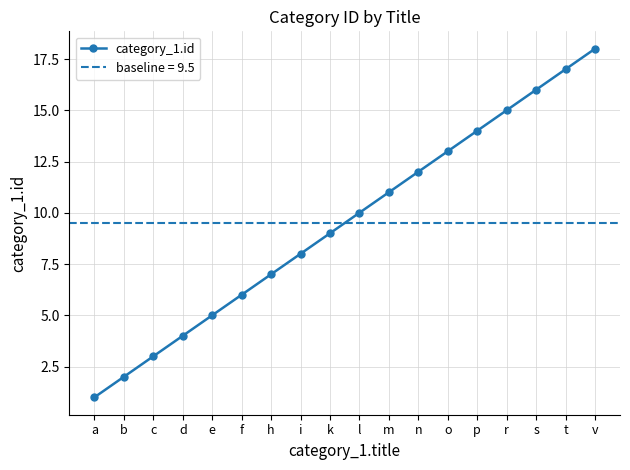

How many data points does each series have?

18